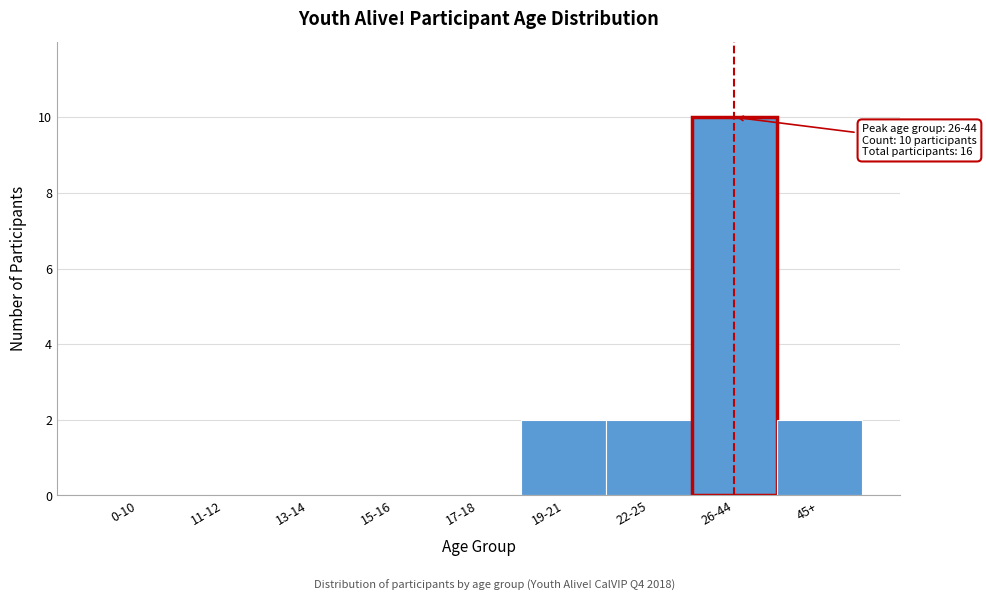

Reading left to right, transcribe all the data shown in this chart.

0-10=0	11-12=0	13-14=0	15-16=0	17-18=0	19-21=2	22-25=2	26-44=10	45+=2